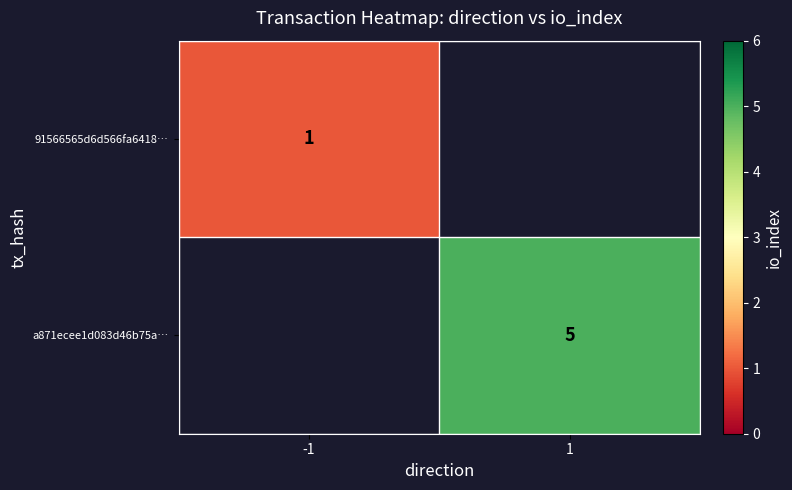

Is it true that 91566565d6d566fa6418… equals 0 at -1?

False